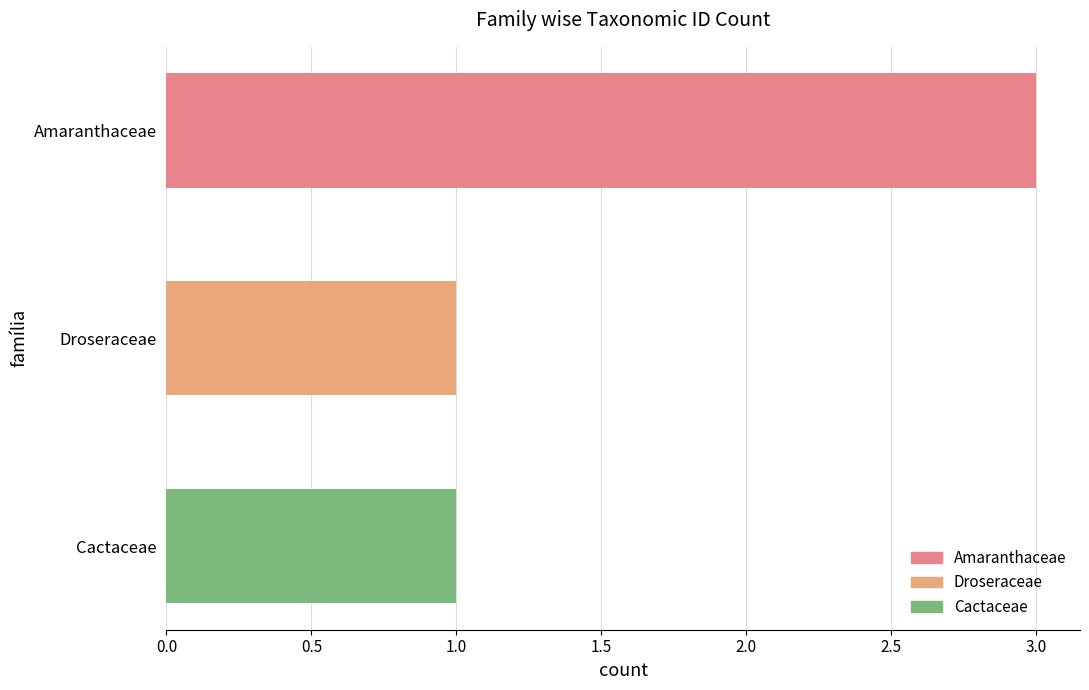

At which category does the chart reach its peak across all series?

Amaranthaceae